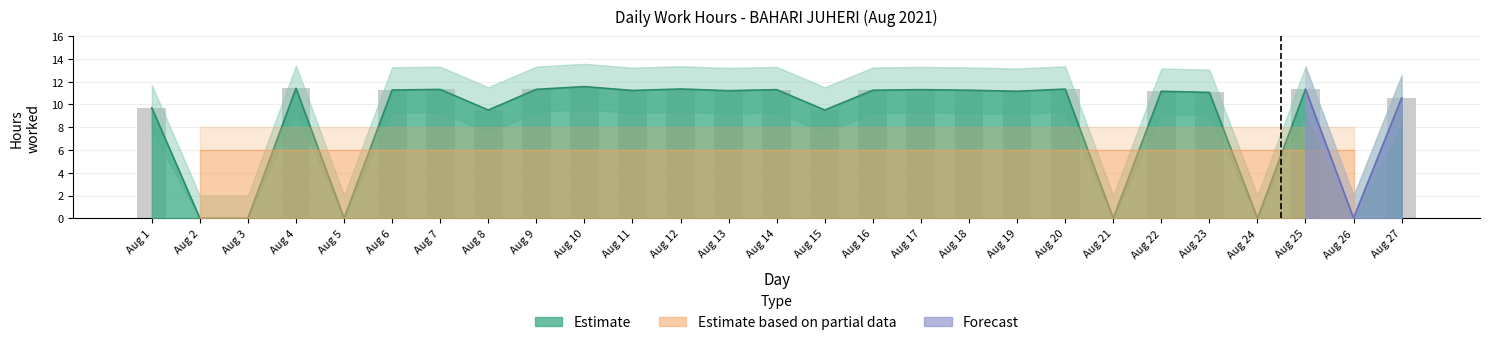

How many data points does each series have?

27